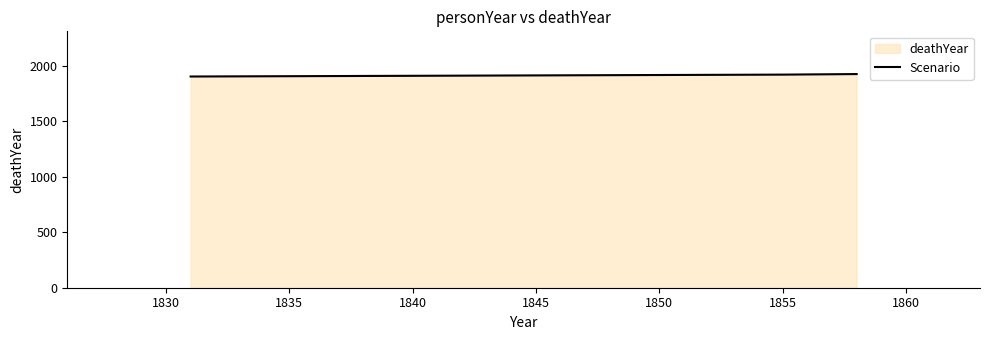

What is the value of the 2nd point from the left?

1919